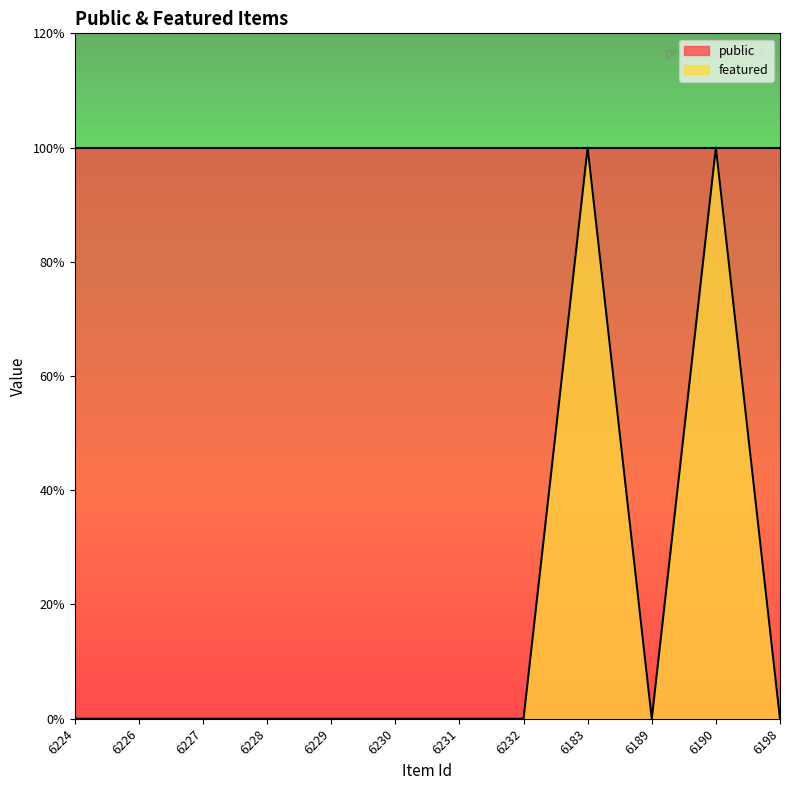

List the labels in order of value, smallest first.

6224, 6226, 6227, 6228, 6229, 6230, 6231, 6232, 6189, 6198, 6183, 6190